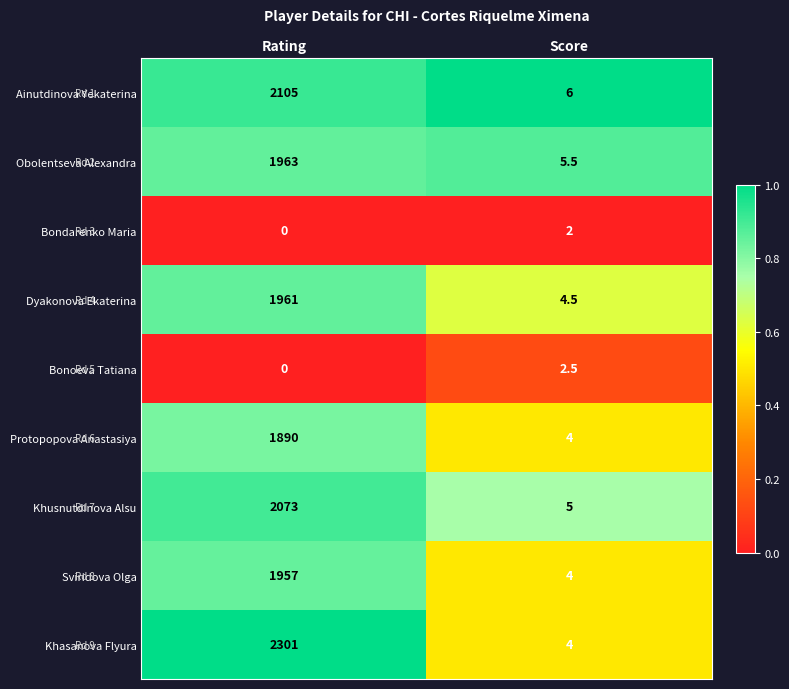

Which series changed the most between Rating and Score?

Khasanova Flyura